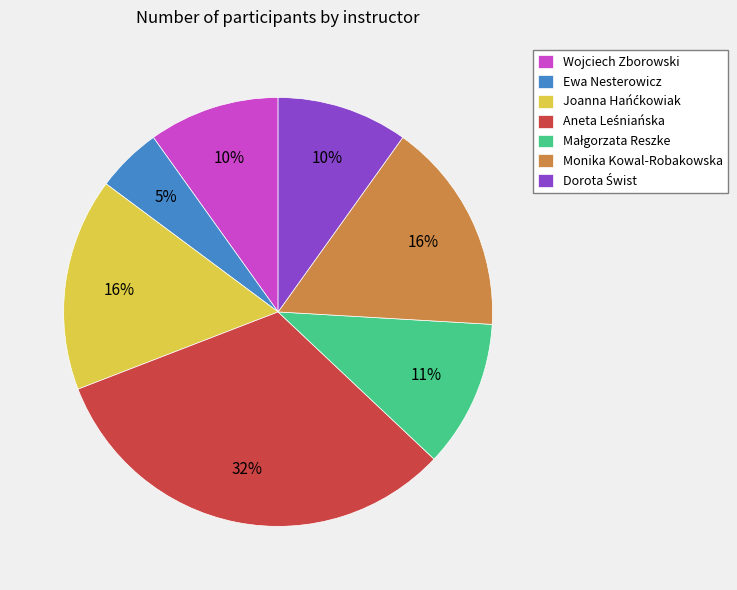

What is the smallest slice in the pie chart?

Ewa Nesterowicz